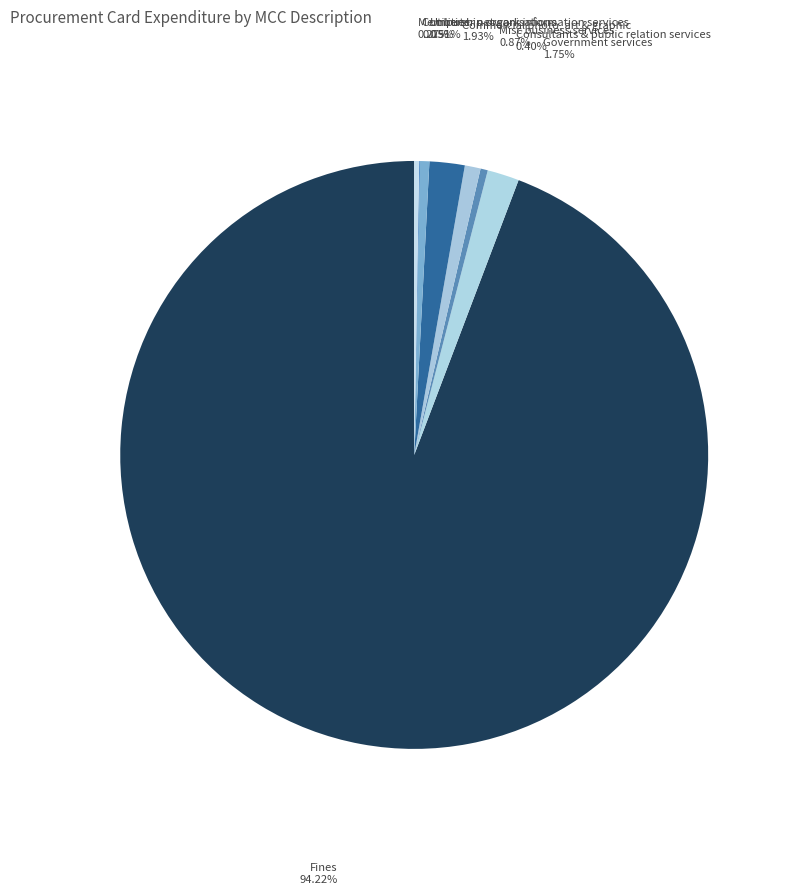

Do Utilities and Consultants & public relation services together represent more than half of the pie?

No